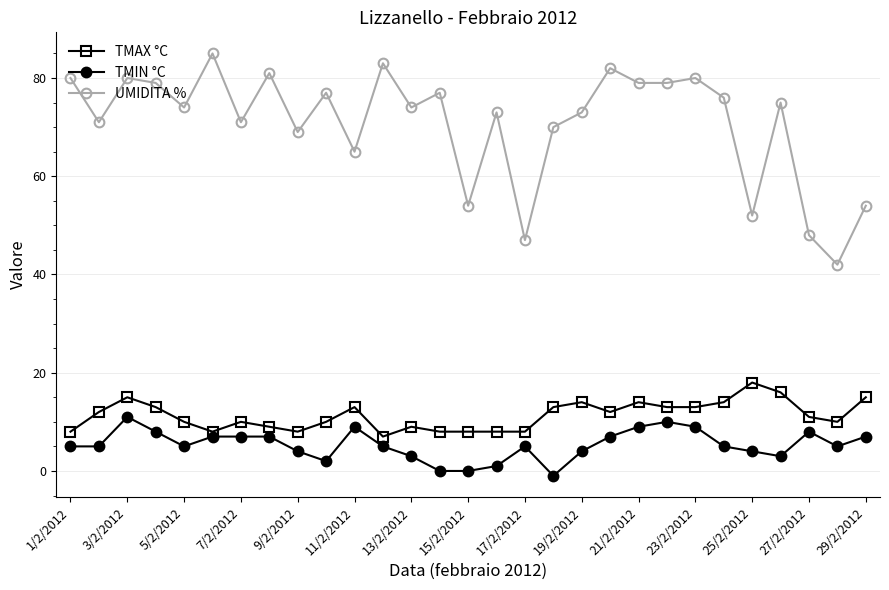

True or false: TMIN °C has more than 2 interior local peaks.

True